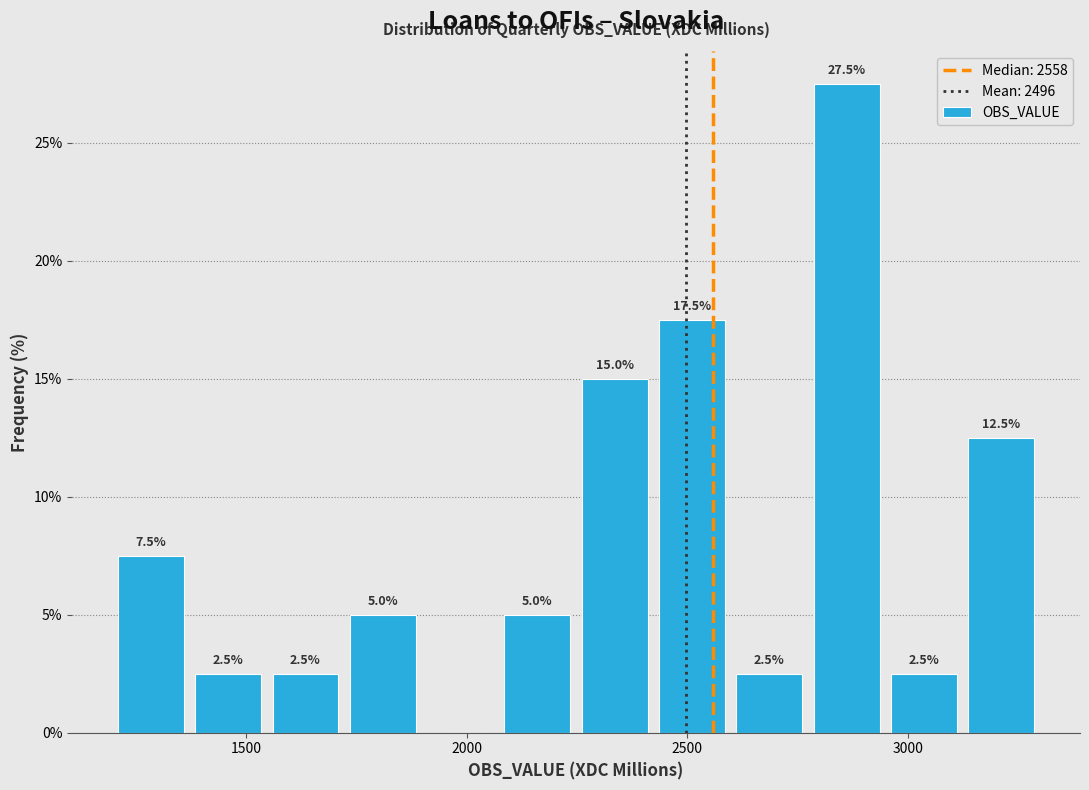

Read against the x-axis, roughly where is the centre of the tallest bar?

2850